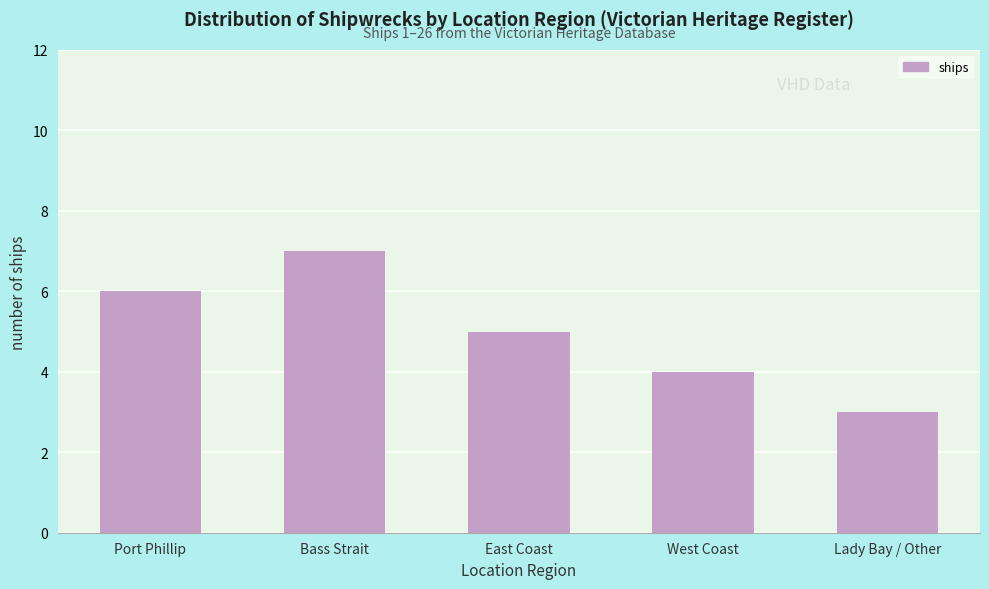

Reading left to right, what are all the values shown in this chart?

Port Phillip=6	Bass Strait=7	East Coast=5	West Coast=4	Lady Bay / Other=3